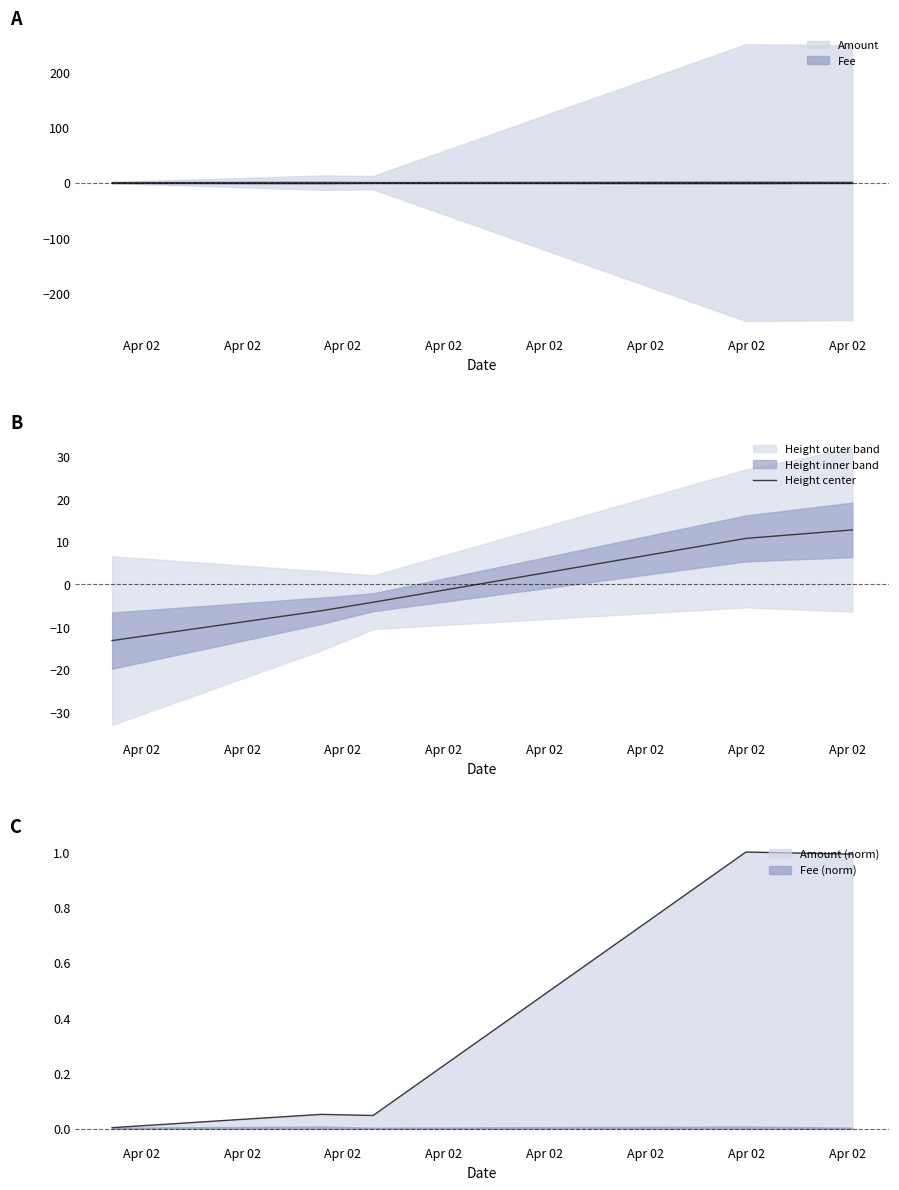

True or false: the data shows 10.8 at Apr 02.

True